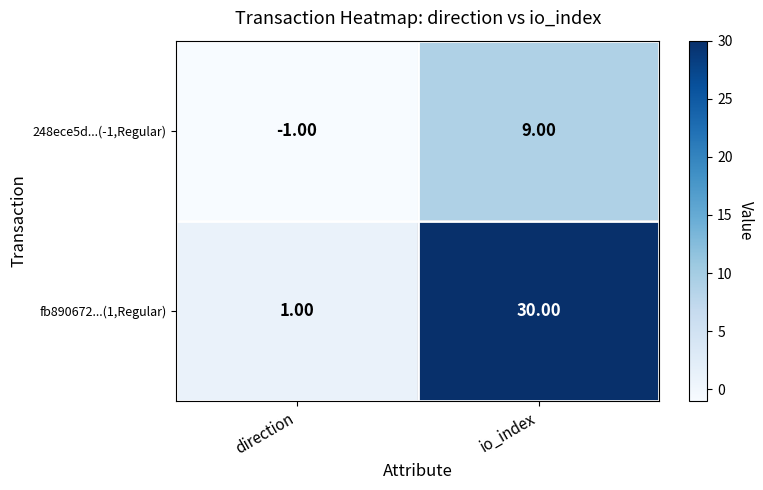

Rank the series at direction from lowest to highest value.

248ece5d...(-1,Regular), fb890672...(1,Regular)